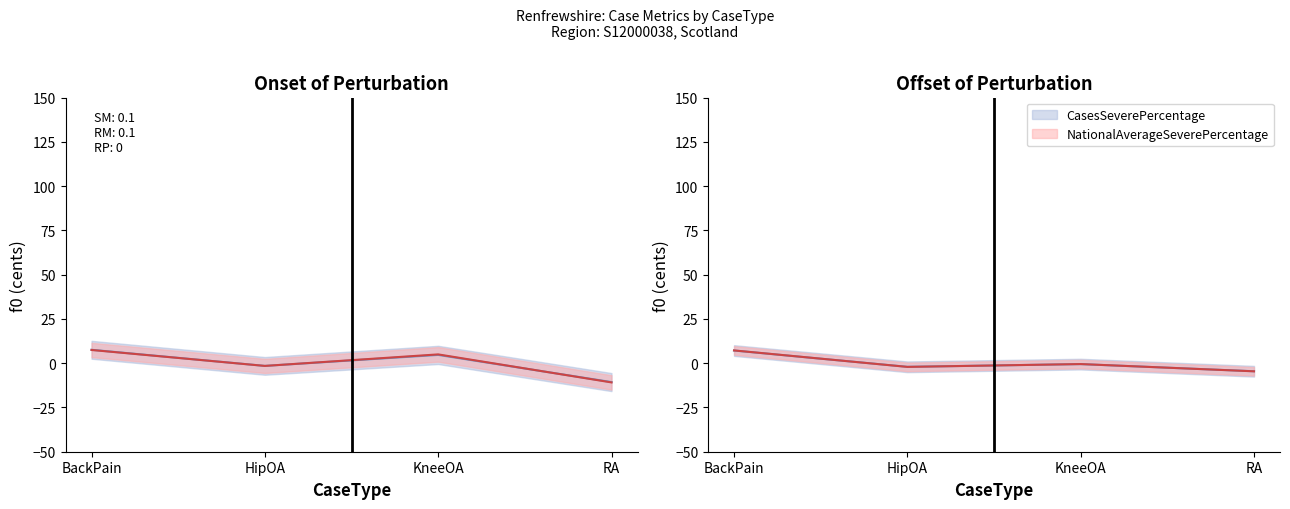

Which has a higher value, BackPain or KneeOA?

BackPain